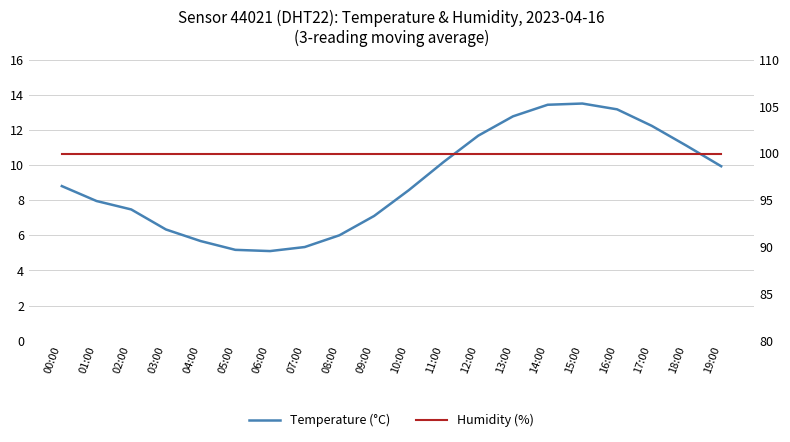

Which has a higher value, 15:00 or 17:00?

15:00